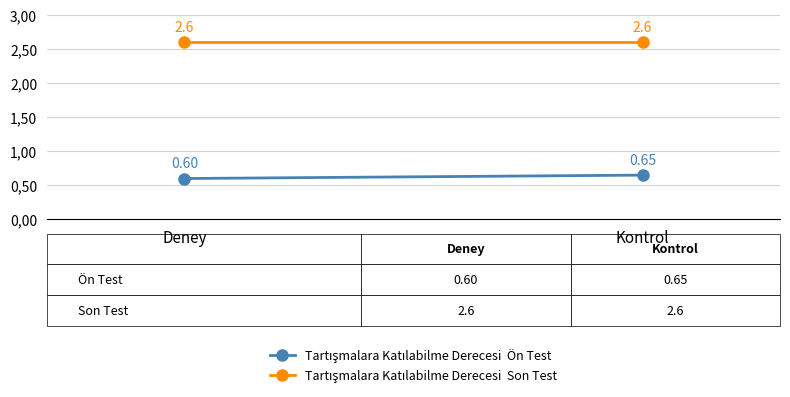

Rank the series by their average value, from lowest to highest.

Tartışmalara Katılabilme Derecesi  Ön Test, Tartışmalara Katılabilme Derecesi  Son Test